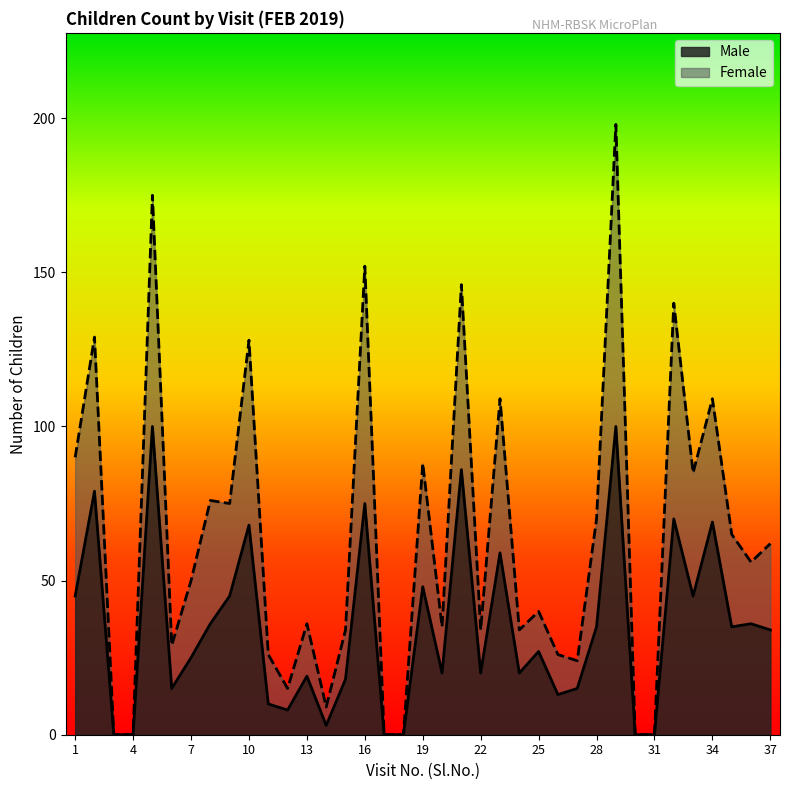

True or false: Male and Female cross at least once.

False